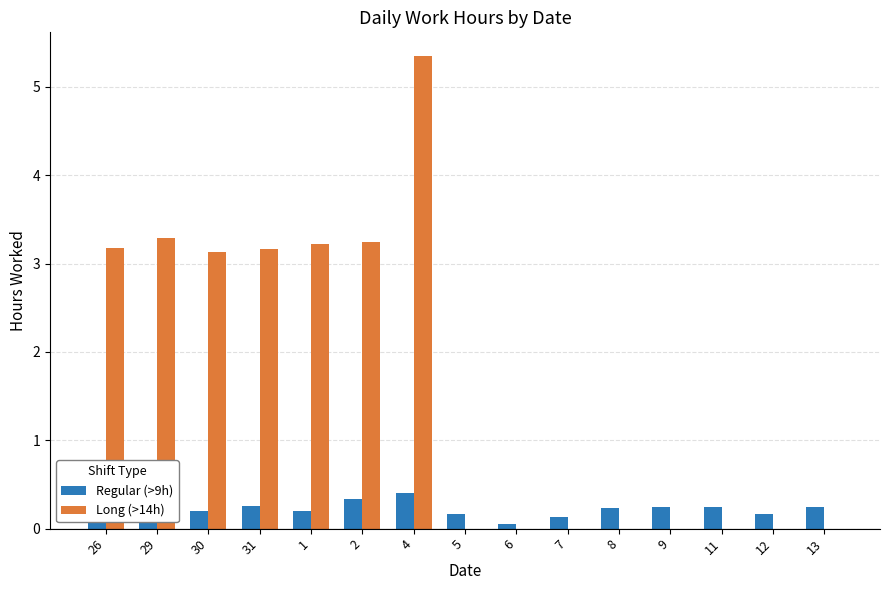

What is the highest value of the Regular (>9h) series?

0.4